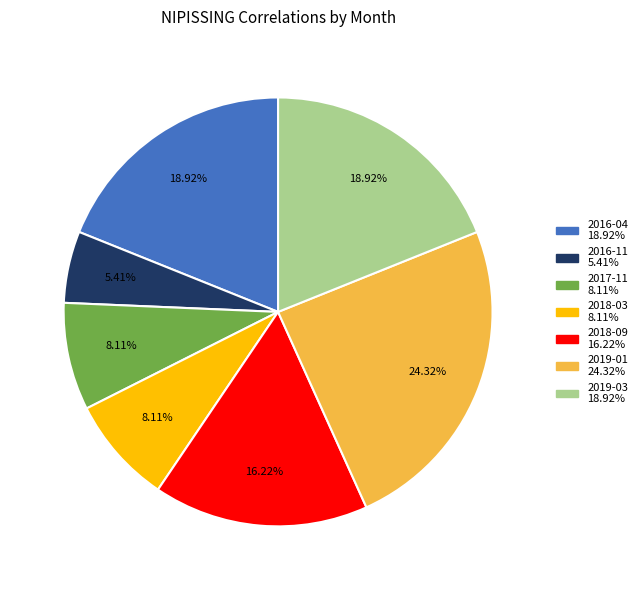

What is the largest slice in the pie chart?

2019-01